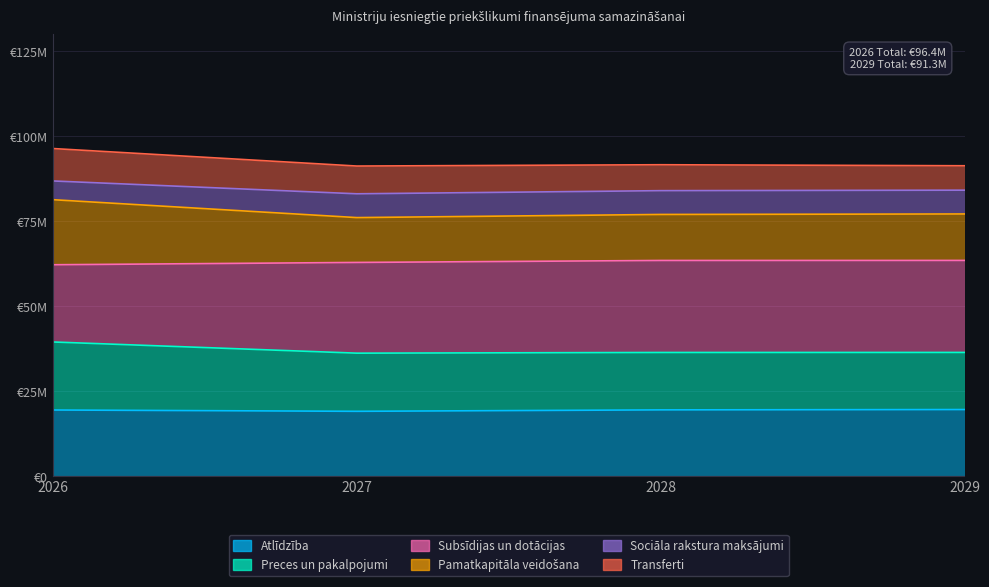

How many values in the Atlīdzība series are below 19463942?

2